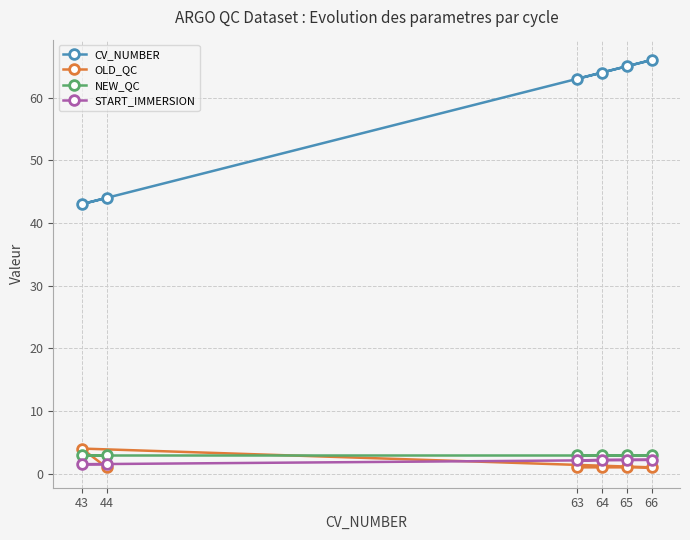

Count the START_IMMERSION values in the range 1 to 2.

2